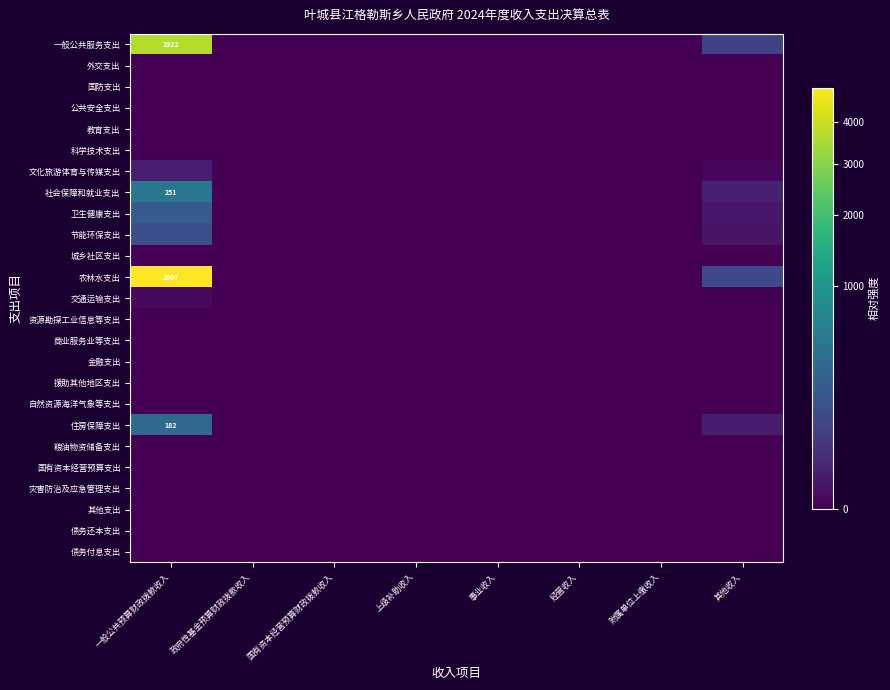

List the series in order of their peak value, highest first.

农林水支出, 一般公共服务支出, 社会保障和就业支出, 住房保障支出, 卫生健康支出, 节能环保支出, 文化旅游体育与传媒支出, 交通运输支出, 外交支出, 国防支出, 公共安全支出, 教育支出, 科学技术支出, 城乡社区支出, 资源勘探工业信息等支出, 商业服务业等支出, 金融支出, 援助其他地区支出, 自然资源海洋气象等支出, 粮油物资储备支出, 国有资本经营预算支出, 灾害防治及应急管理支出, 其他支出, 债务还本支出, 债务付息支出